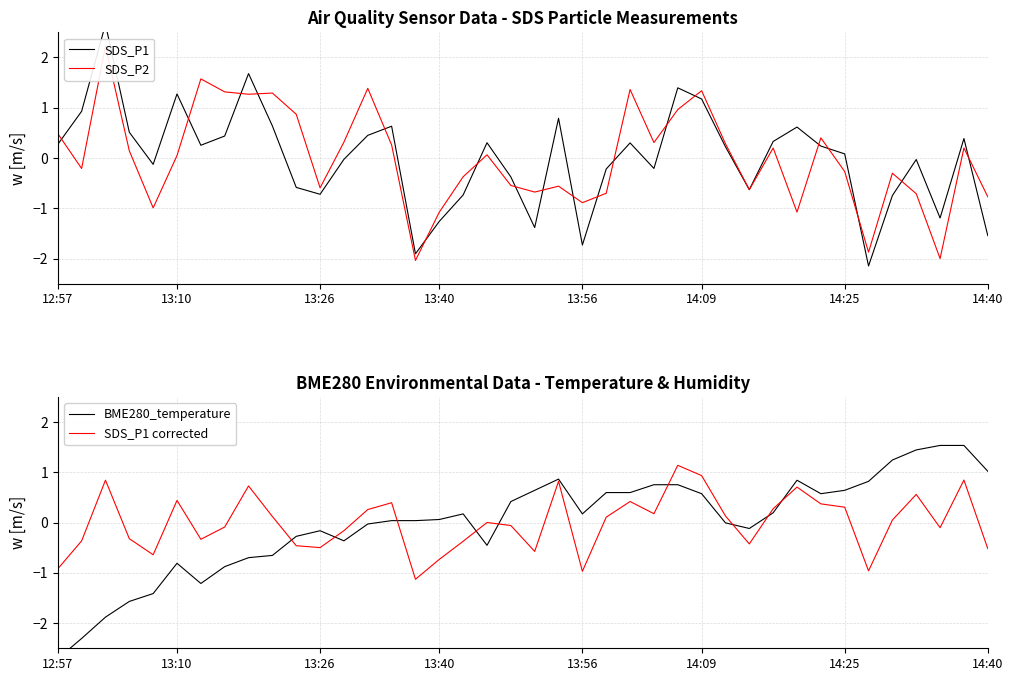

What is the spread (max minus min) of values at 21?

1.4